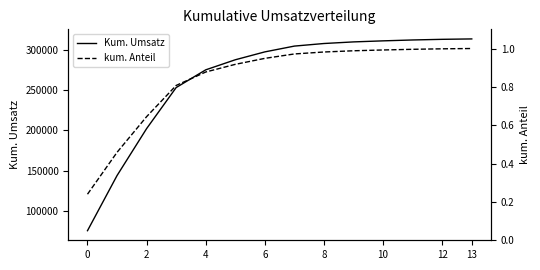

True or false: kum. Anteil and Kum. Umsatz intersect in this chart.

False